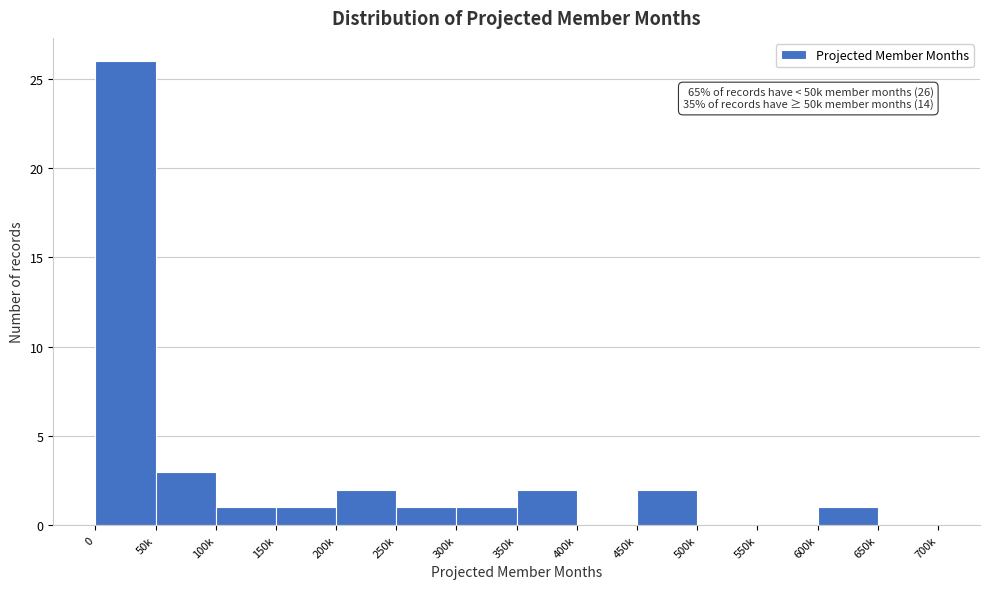

Reading right to left, transcribe all the data shown in this chart.

650k=0	600k=1	550k=0	500k=0	450k=2	400k=0	350k=2	300k=1	250k=1	200k=2	150k=1	100k=1	50k=3	0=26